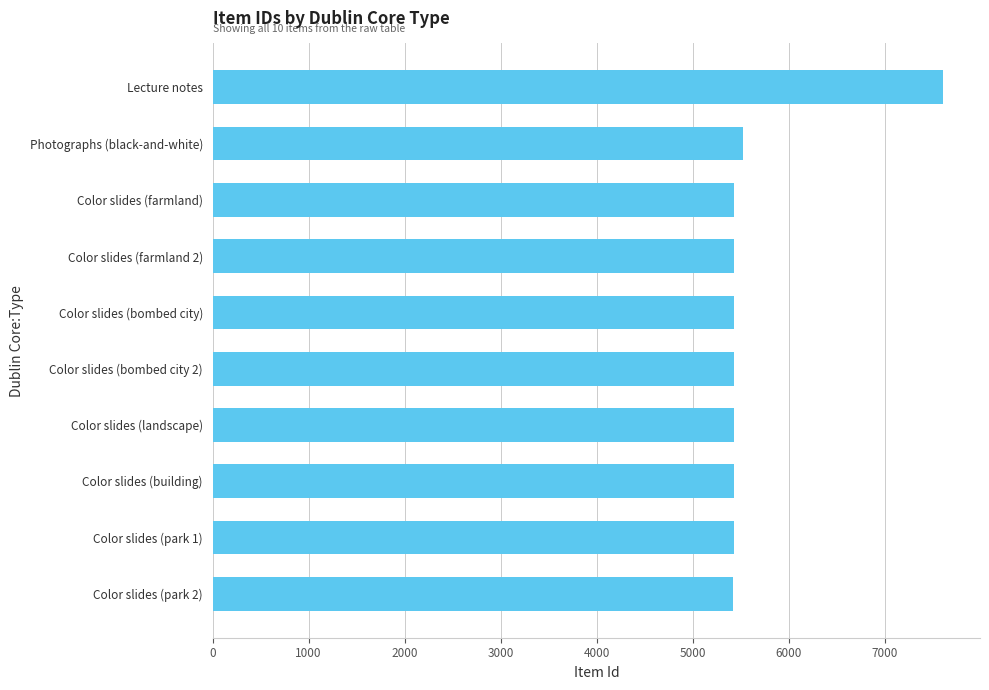

What is the ratio of the value at Color slides (landscape) to the value at Color slides (bombed city)?

1.0